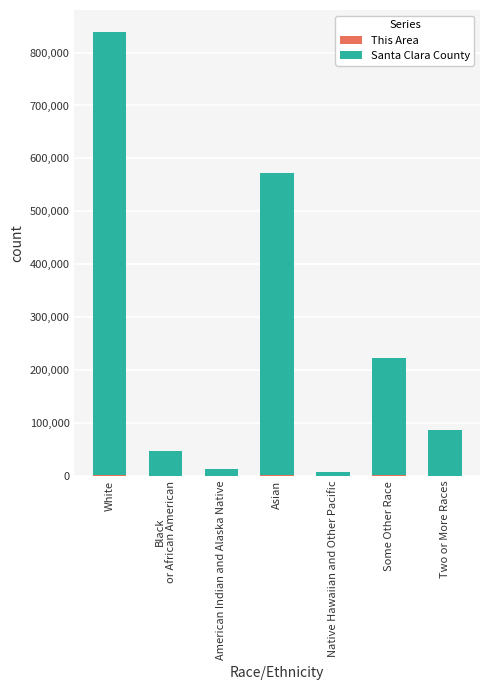

At which category is the sum across all series the highest?

White